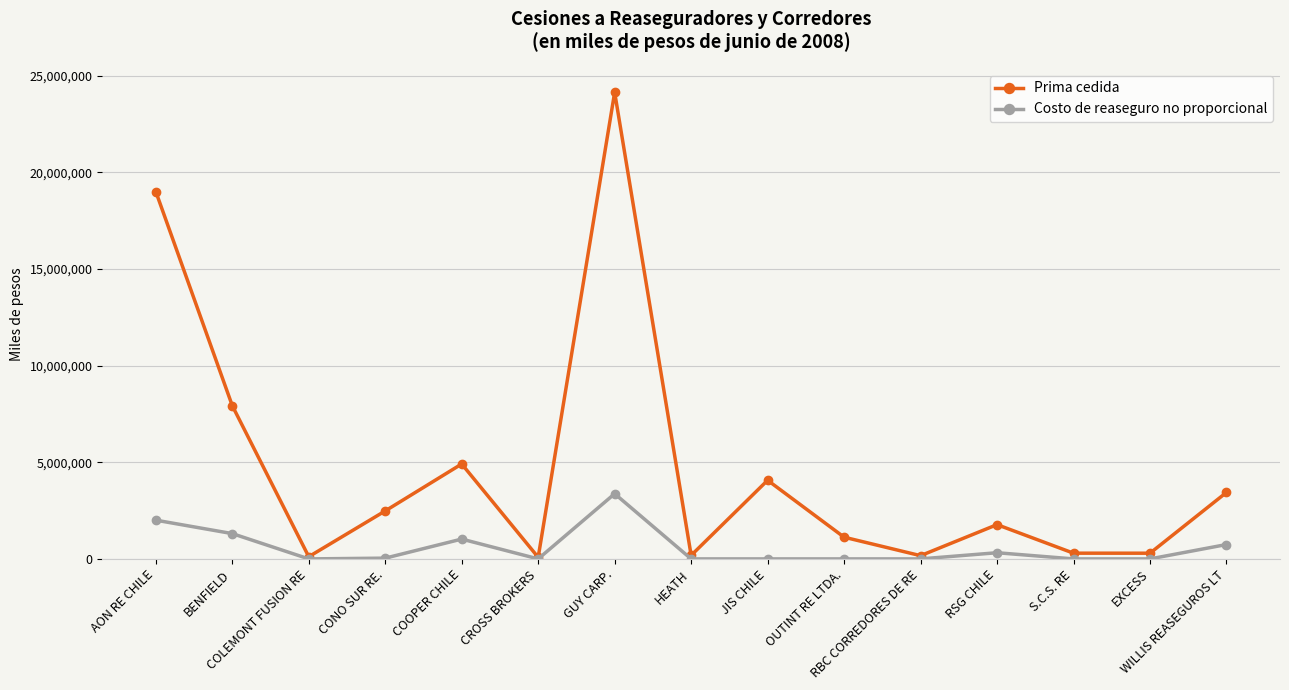

At how many categories does at least one series exceed 1892639?

7